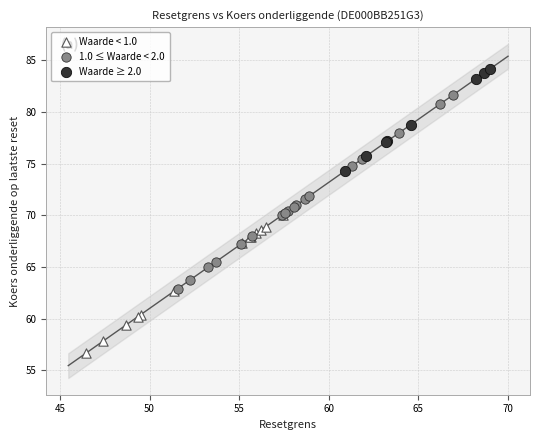

Which series has the widest spread of Y values?

1.0 ≤ Waarde < 2.0